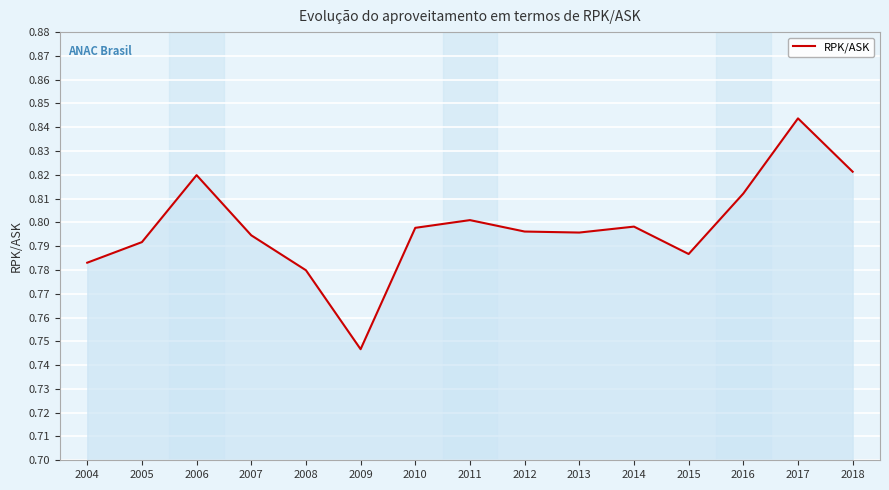

How many interior local peaks (higher than both neighbors) does the data have?

4